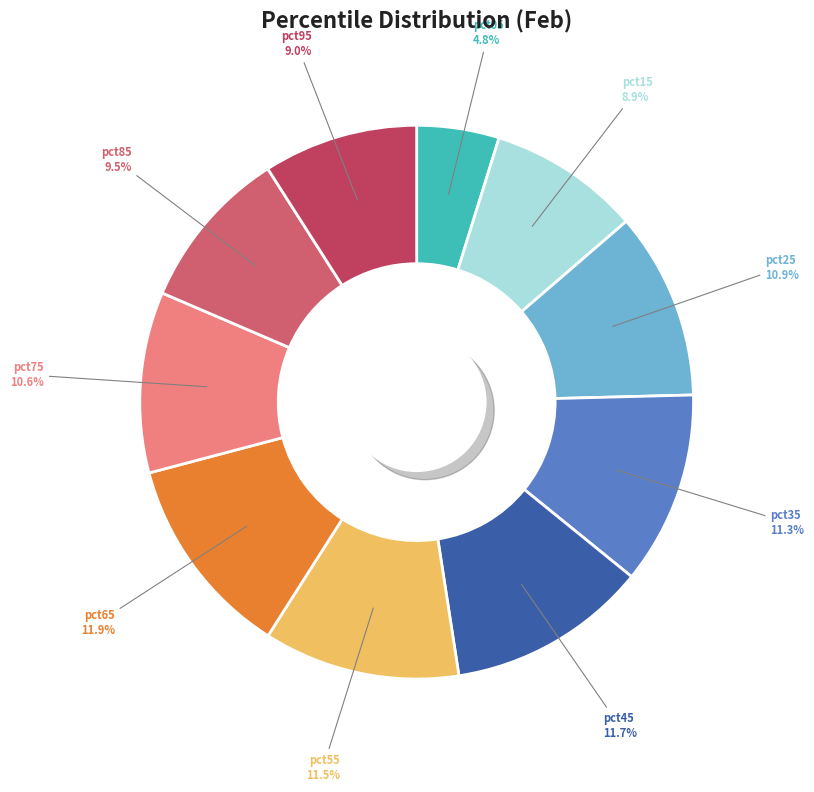

To the nearest percent, what percentage of the pie is pct75?

11%